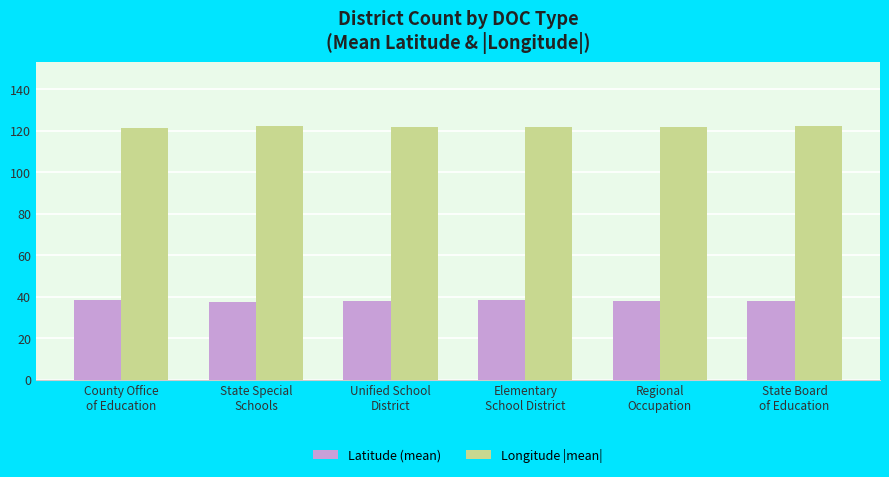

What is the value of the Longitude |mean| bar at the 5th from the left?

121.6